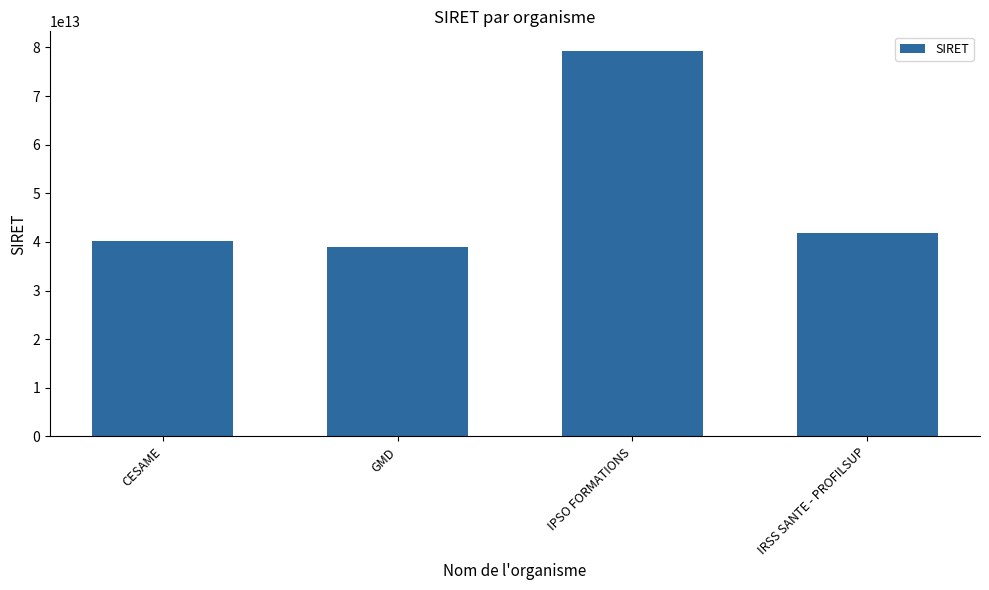

Which label corresponds to the largest value in the chart?

IPSO FORMATIONS